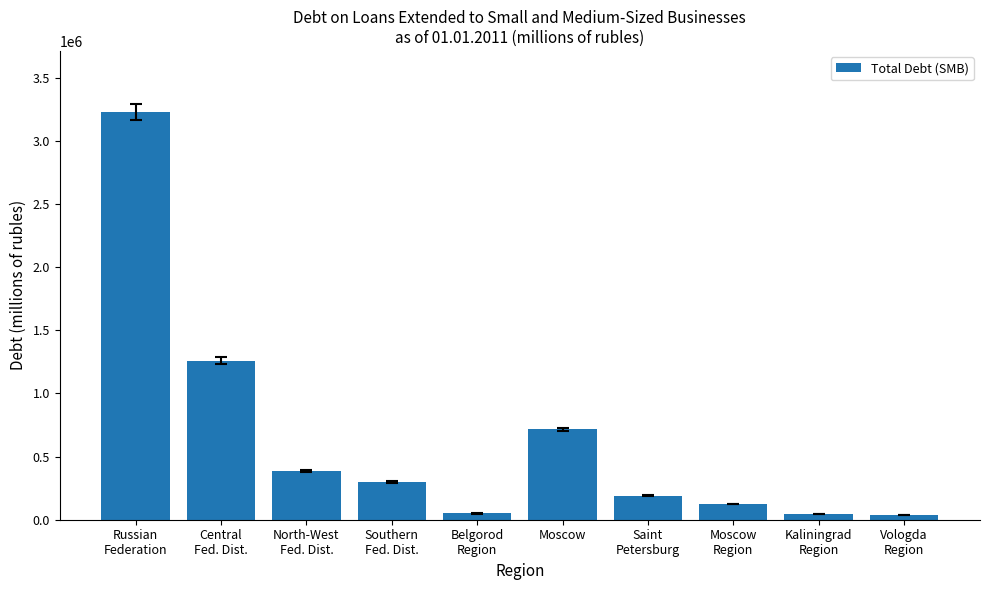

The chart shows a value of 715525 at Moscow. True or false?

True